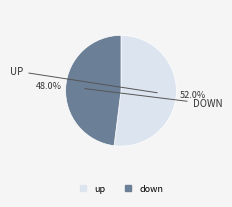

Which slice is the smallest?

down